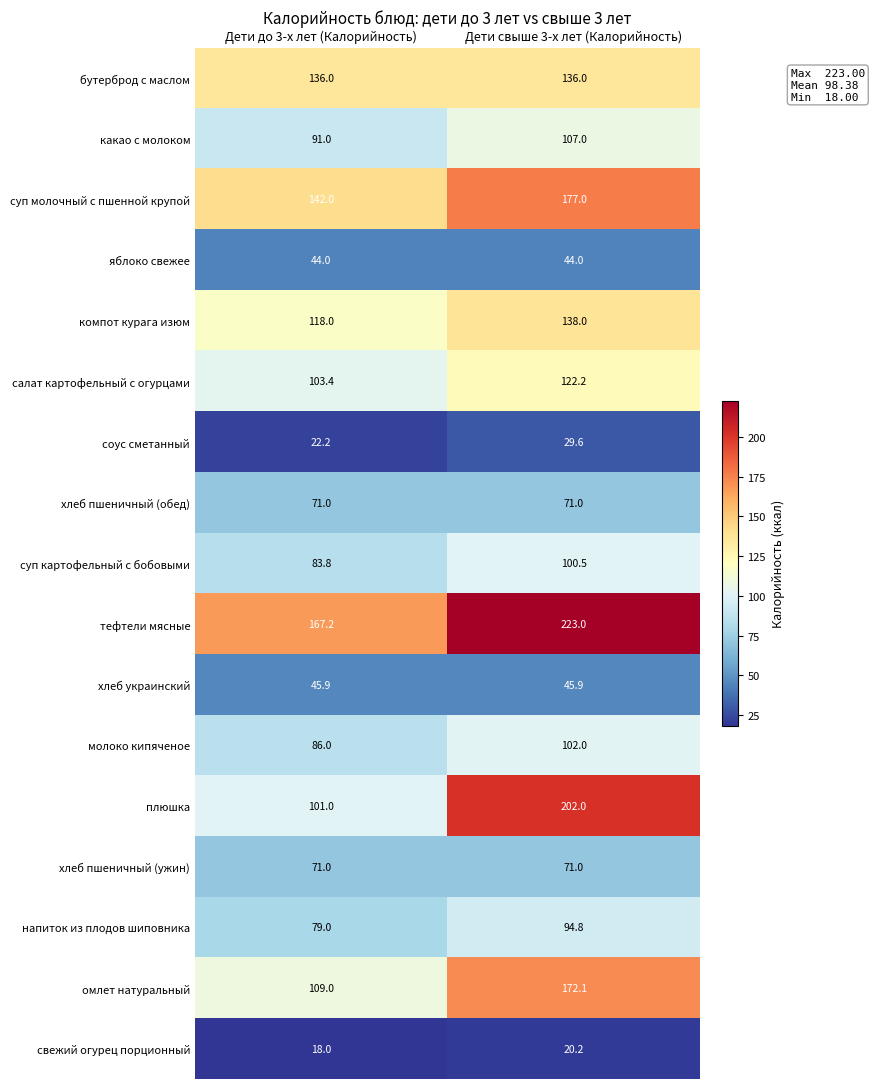

How many categories are shown in the chart?

2